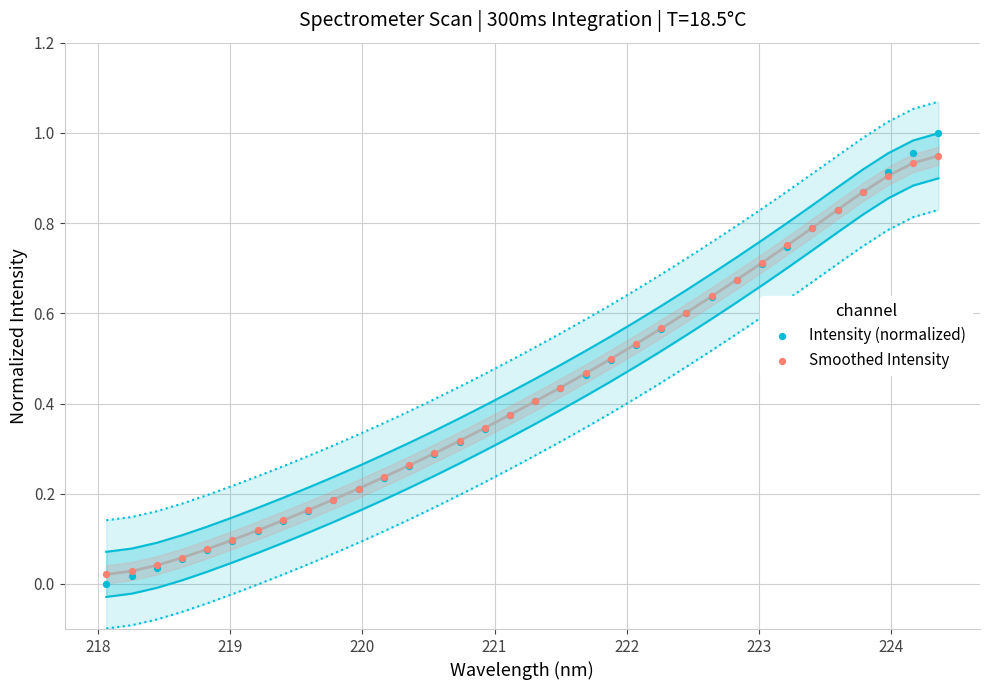

What is the X range (max minus min) for the scatter plot?

6.3